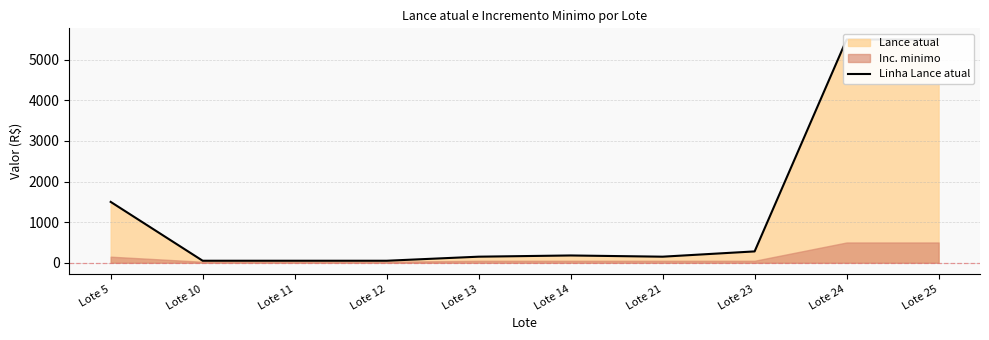

Where is the first local maximum?

Lote 14